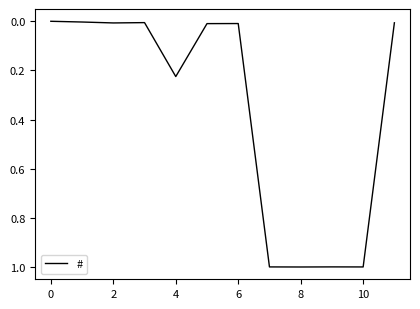

What is the greatest value displayed?

1.0